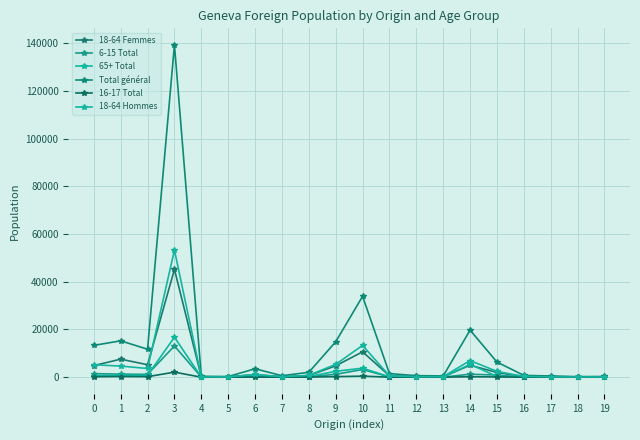

Which series has the widest spread of values?

Total général